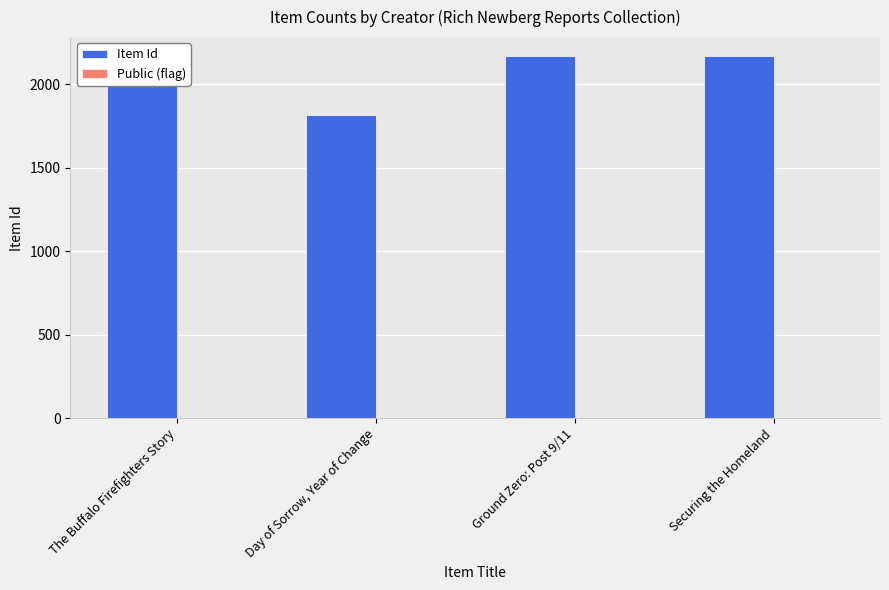

The value of Item Id at Ground Zero: Post 9/11 is 3553. True or false?

False